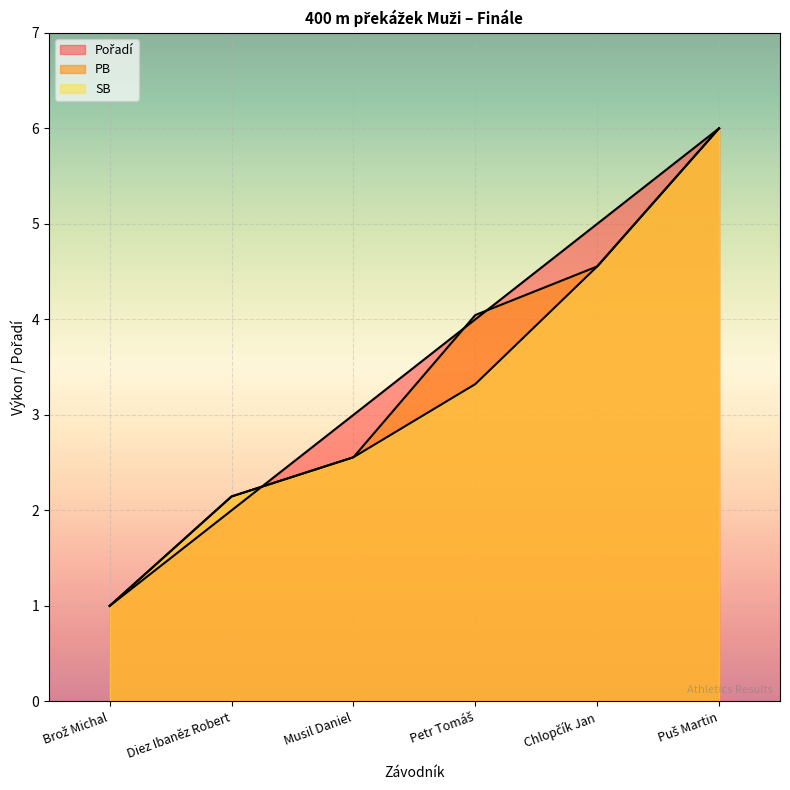

What is the minimum value for SB?

1.0